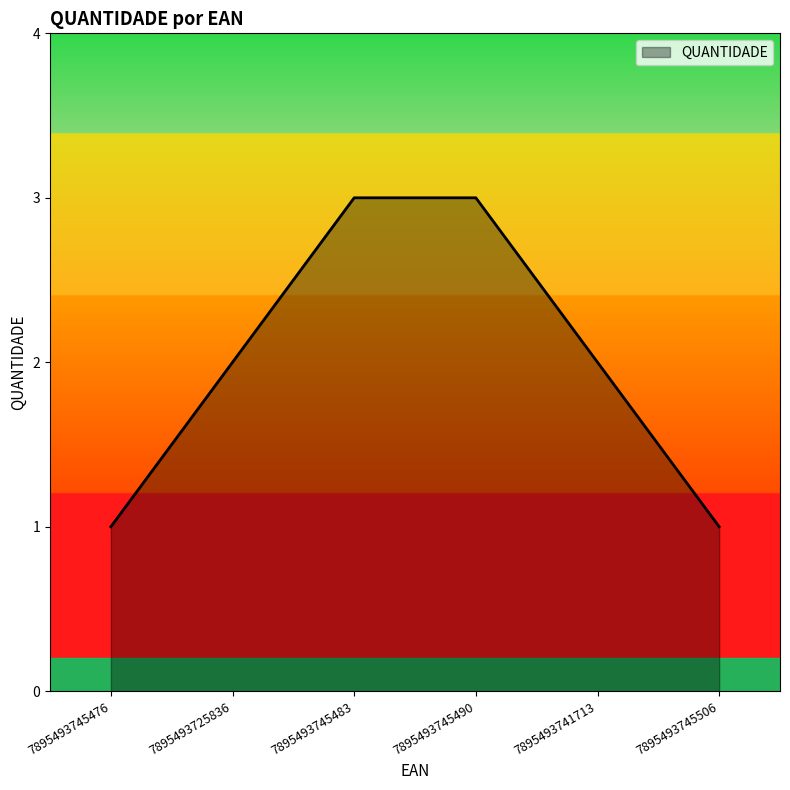

The value at 7895493725836 is 1. True or false?

False